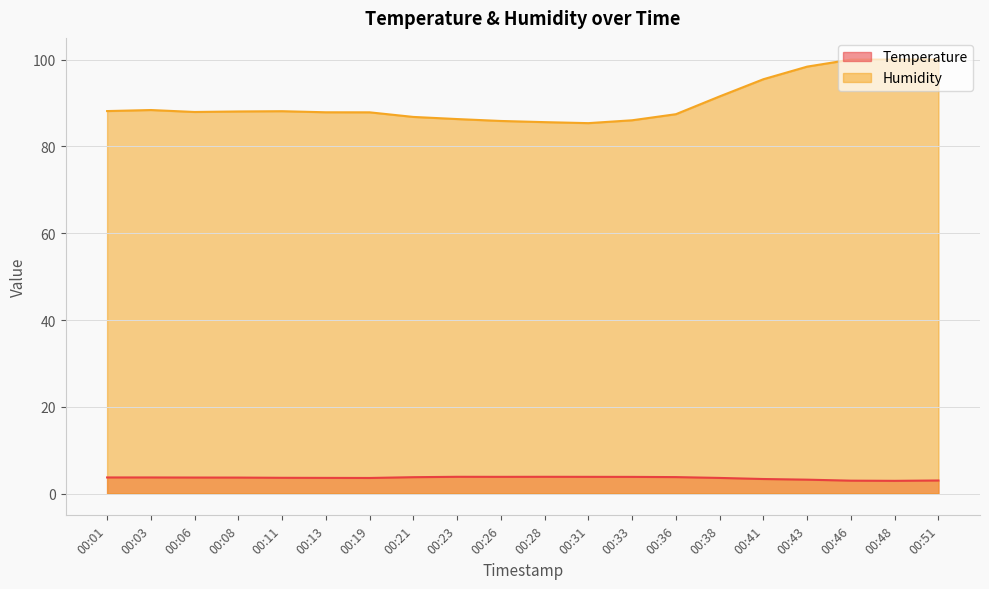

Reading left to right, transcribe all the data shown in this chart.

Temperature: 00:01=3.7	00:03=3.7	00:06=3.7	00:08=3.7	00:11=3.6	00:13=3.6	00:19=3.6	00:21=3.8	00:23=3.9	00:26=3.9	00:28=3.9	00:31=3.9	00:33=3.9	00:36=3.8	00:38=3.6	00:41=3.4	00:43=3.2	00:46=3.0	00:48=3.0	00:51=3.0
Humidity: 00:01=88.1	00:03=88.4	00:06=87.9	00:08=88.0	00:11=88.1	00:13=87.9	00:19=87.8	00:21=86.8	00:23=86.3	00:26=85.9	00:28=85.6	00:31=85.4	00:33=86.0	00:36=87.4	00:38=91.5	00:41=95.5	00:43=98.4	00:46=100.0	00:48=100.0	00:51=100.0